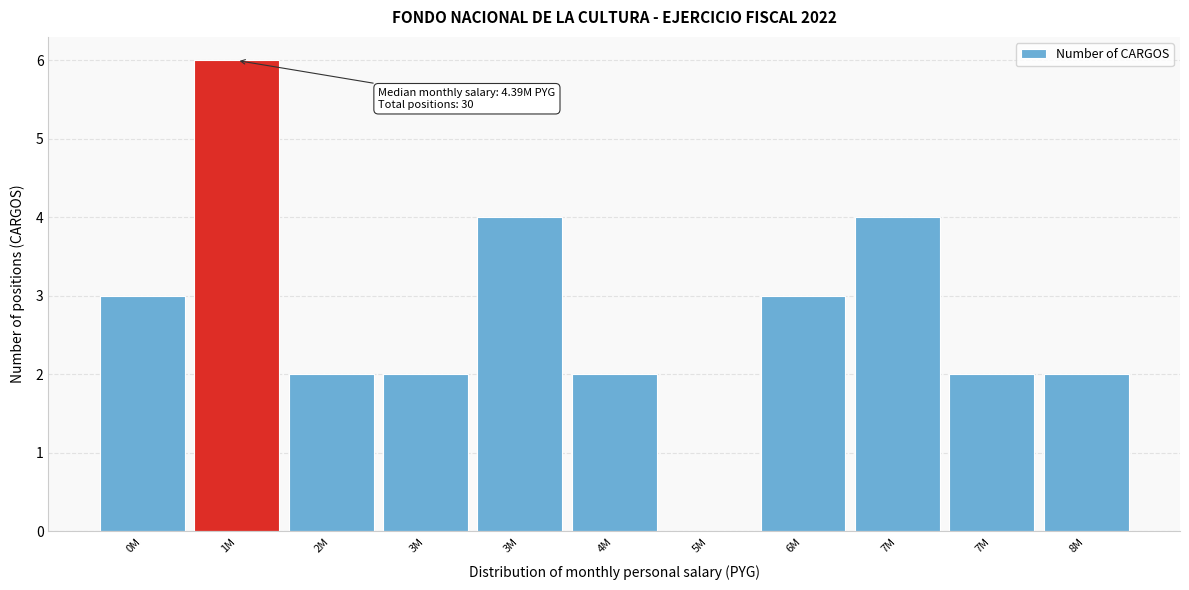

Count the number of data series in this chart.

1